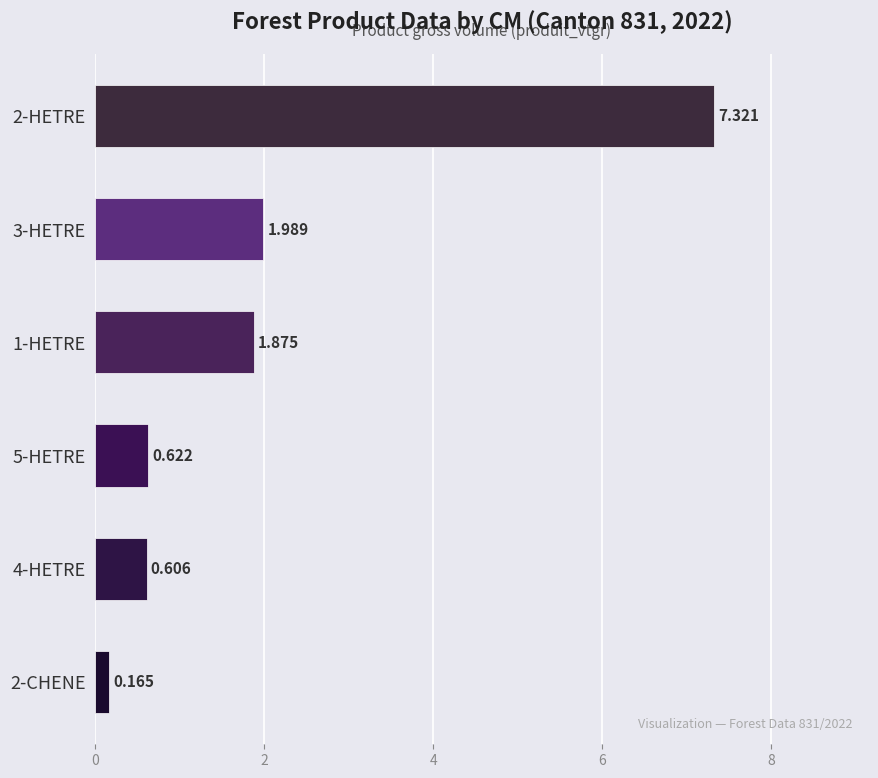

How many values exceed 1?

3